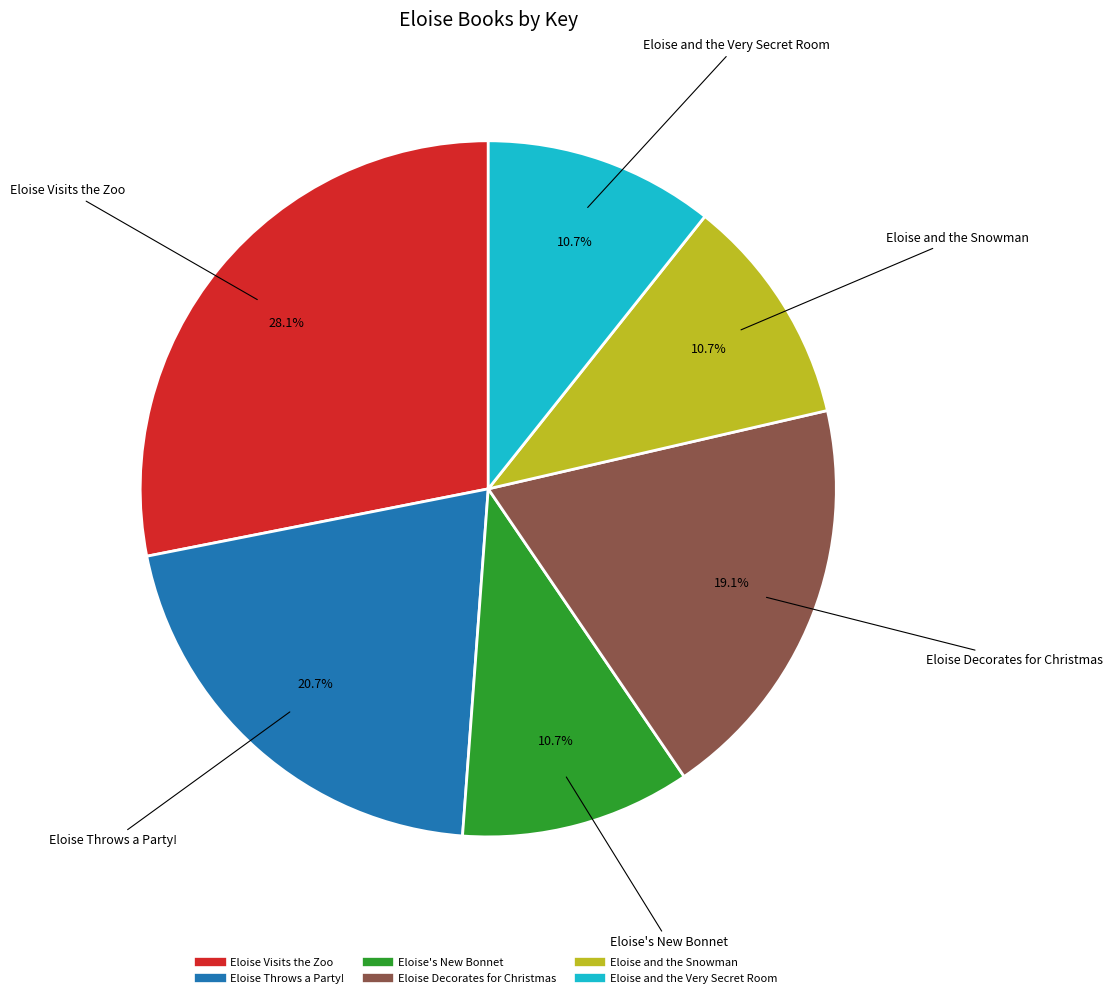

Count the number of slices in the pie.

6